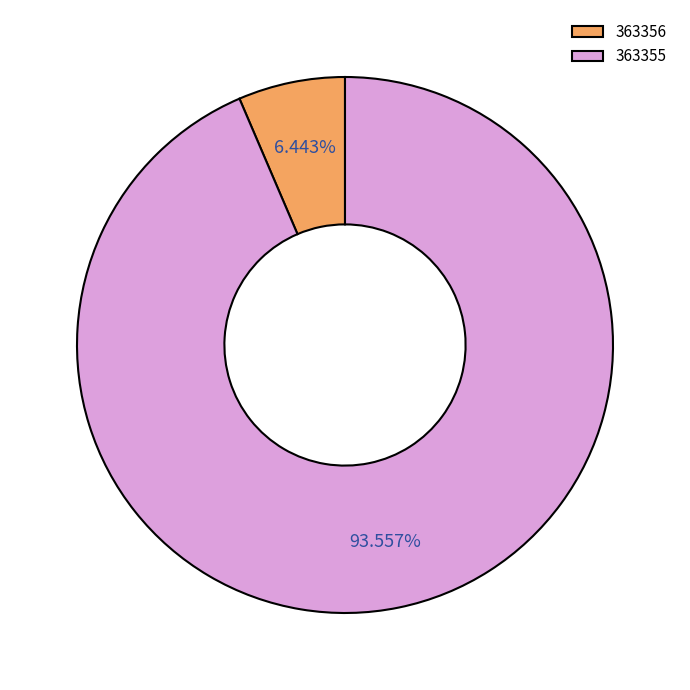

To the nearest percent, what percentage of the pie is 363355?

94%